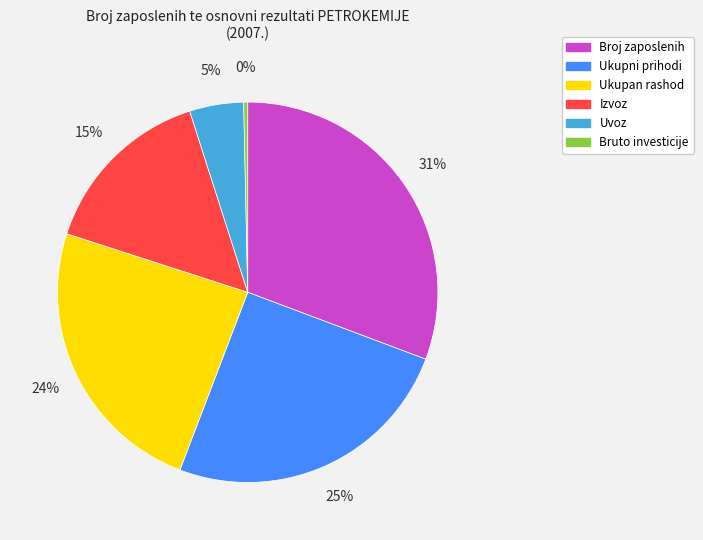

What percentage is the Izvoz slice, to the nearest percent?

15%